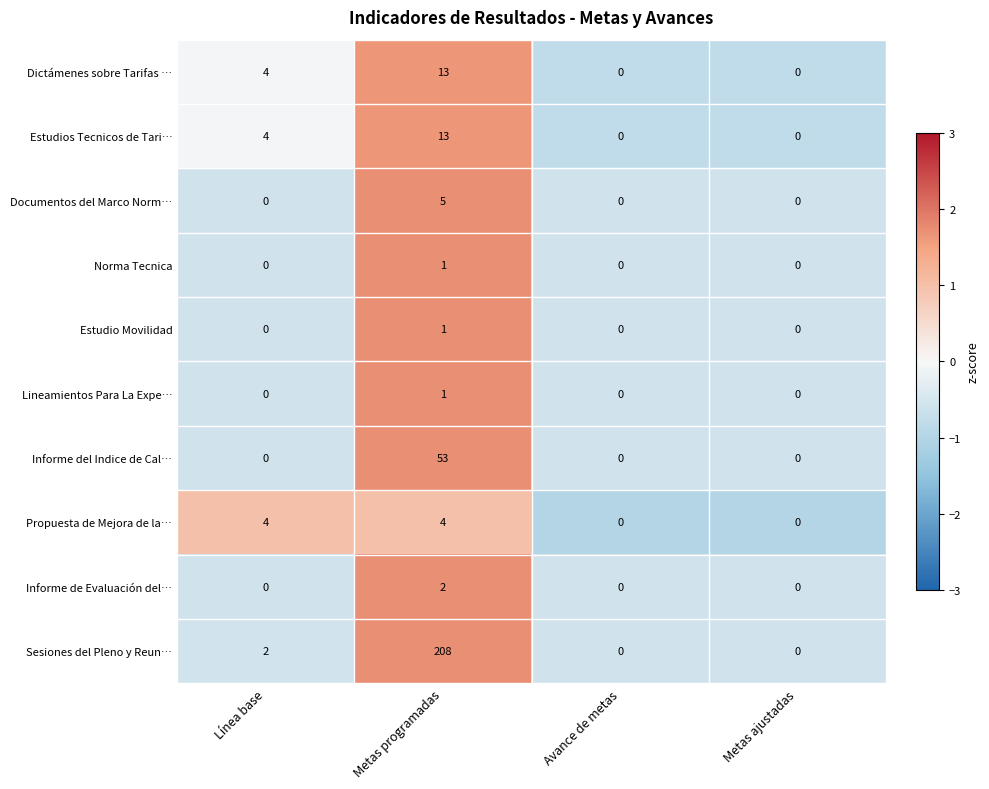

Which category has the highest value in the Informe de Evaluación del… series?

Metas programadas